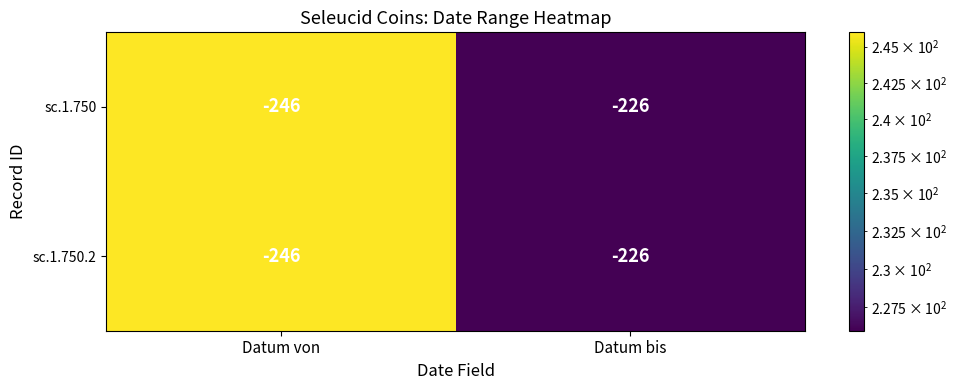

At which category does the chart reach its peak across all series?

Datum bis